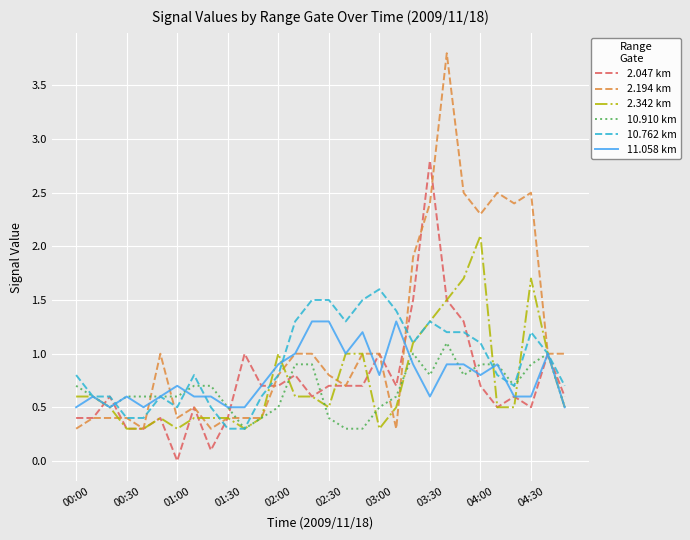

Which series has the largest total across all categories?

2.194 km